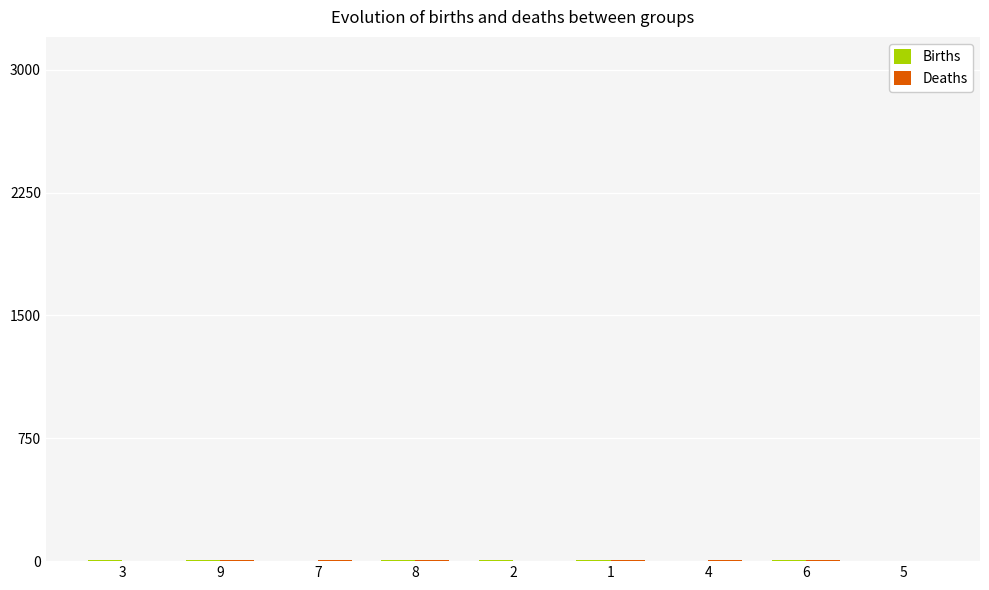

Which has a higher value, 8 or 6?

6